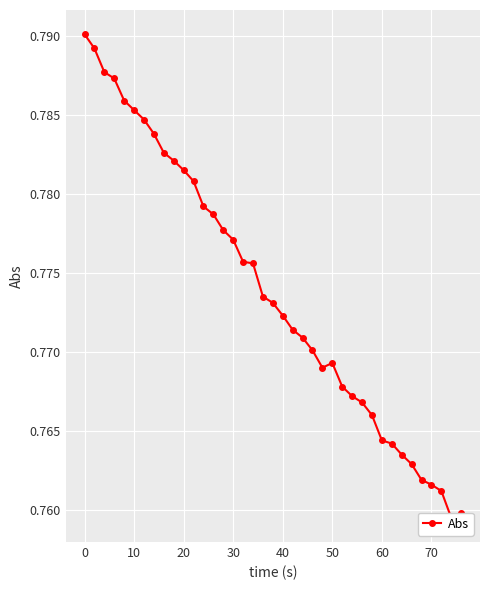

How many data points does each series have?

39